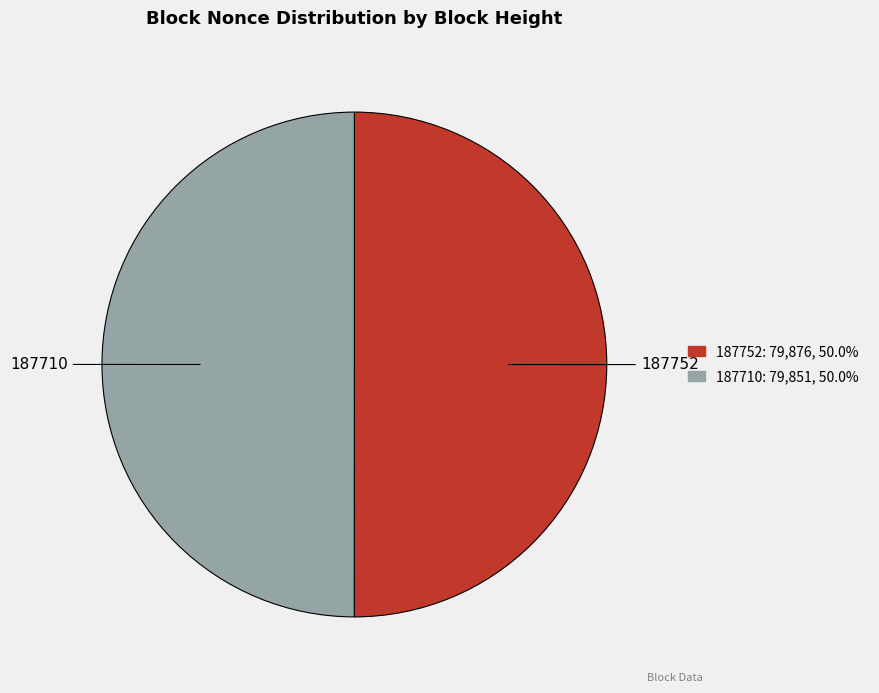

Combined, do 187752 and 187710 account for over 50%?

Yes